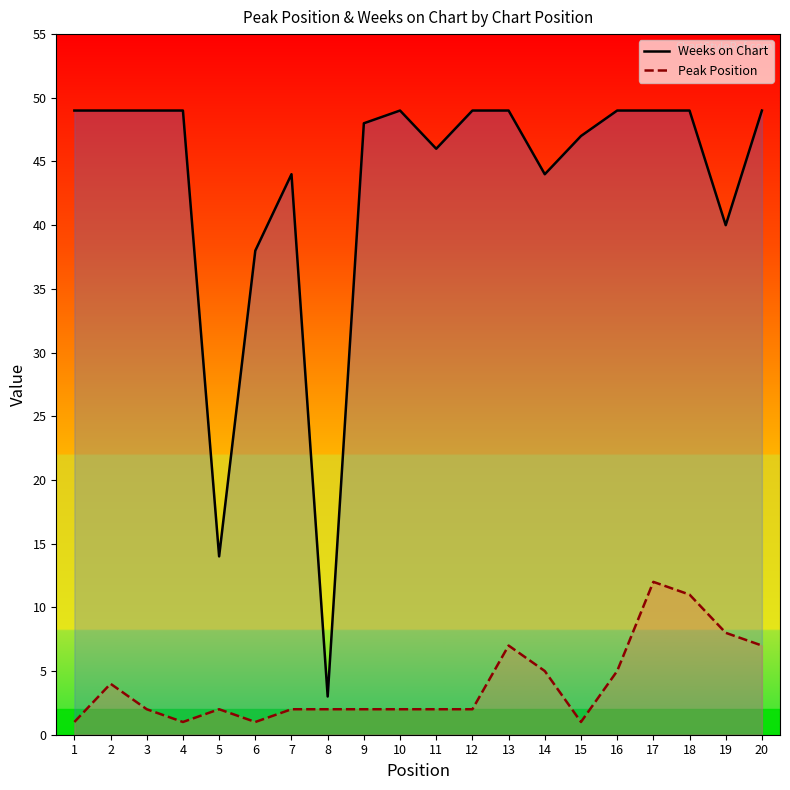

At which label does Weeks on Chart reach its peak?

1